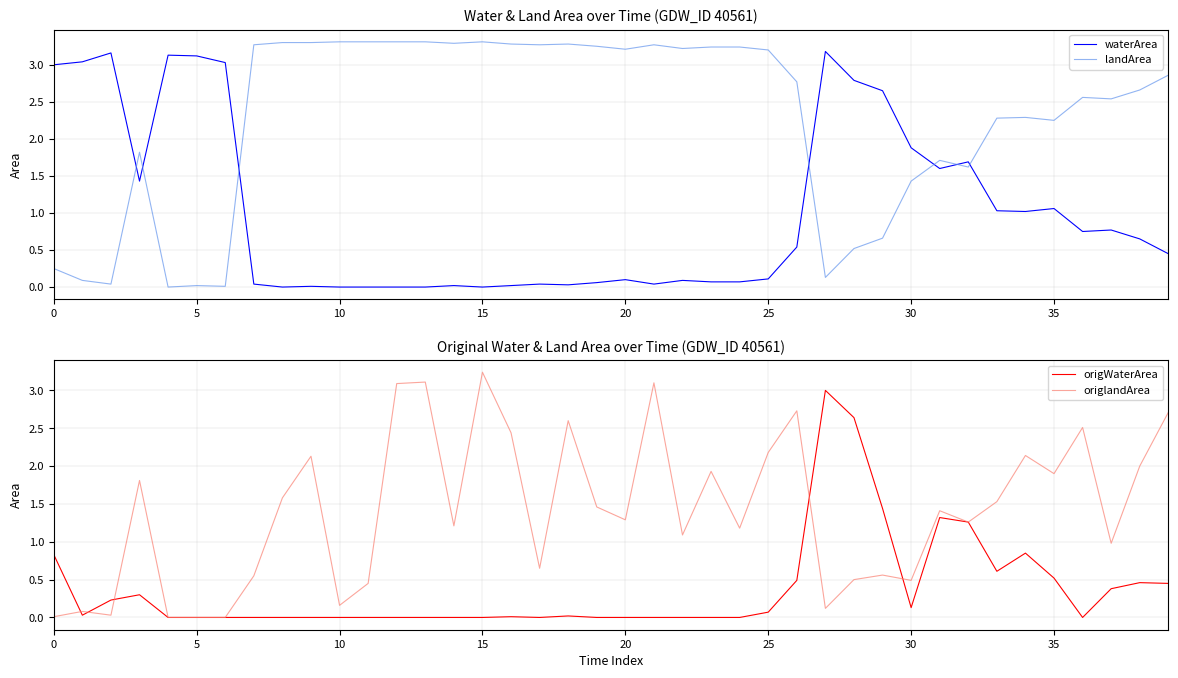

What is the label of the 23rd point from the right?

17